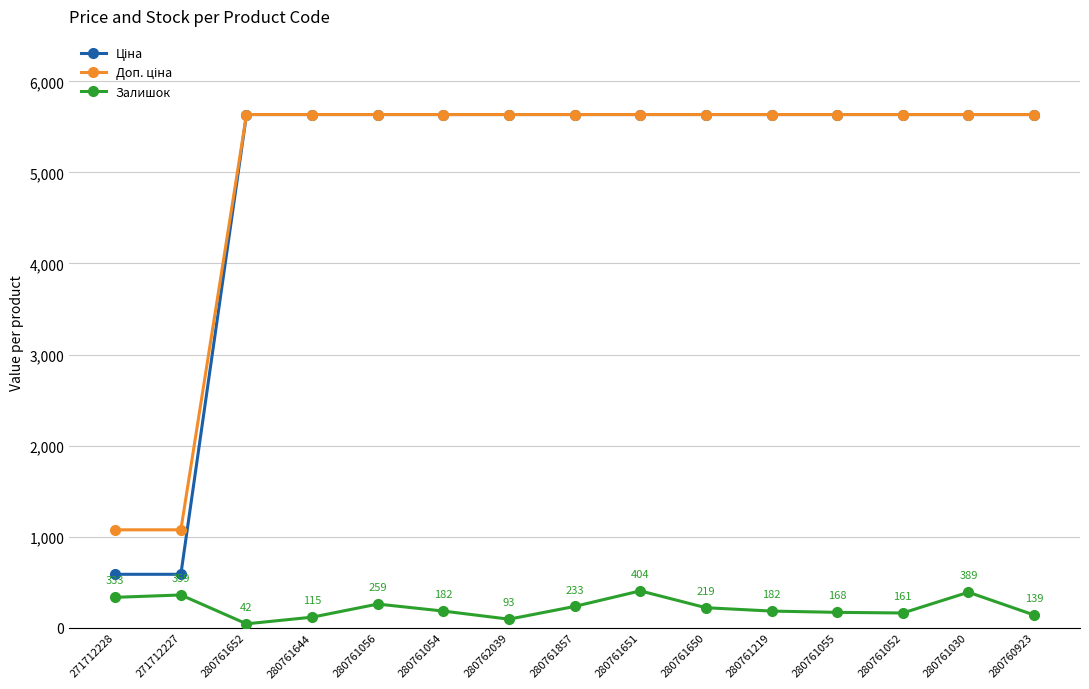

What is the approximate value of Залишок at 280761644?

115.0